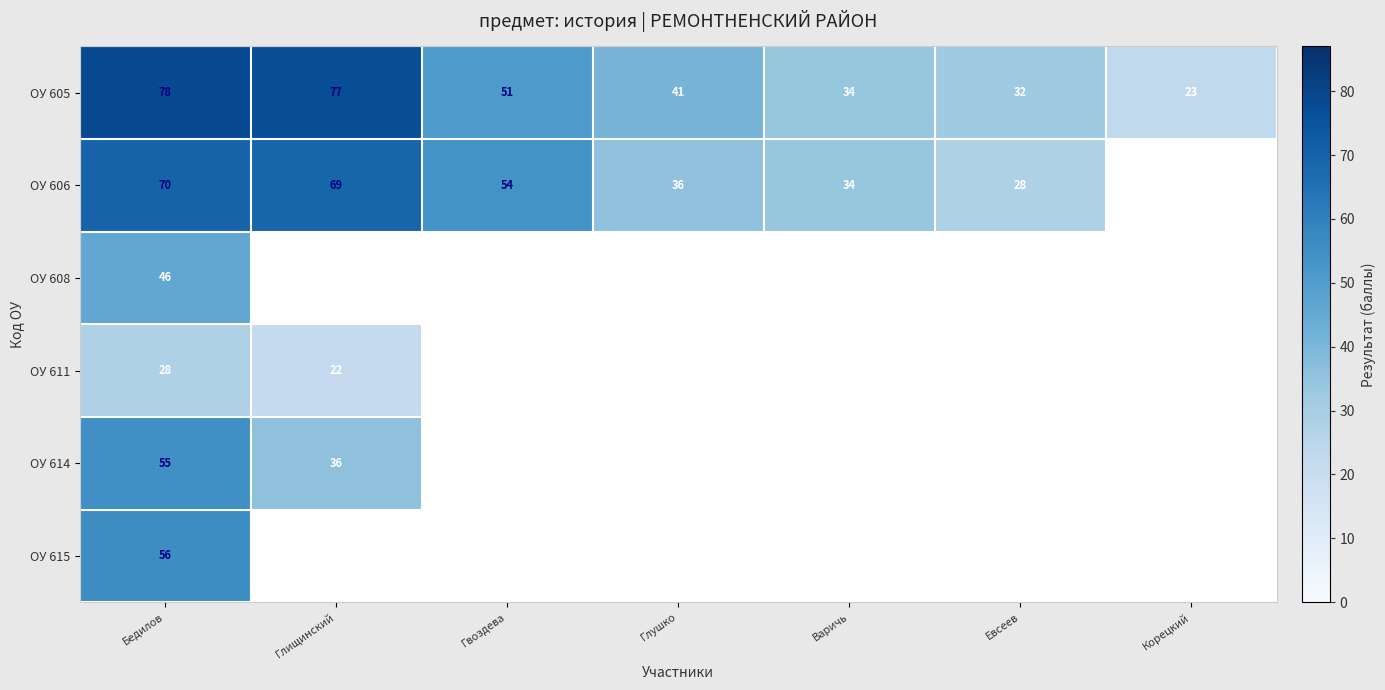

What is the greatest value displayed?

78.0